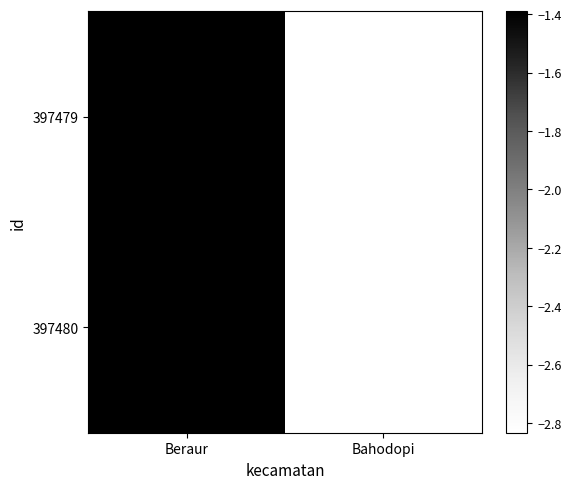

At which label is 397480 closest to -2?

Beraur